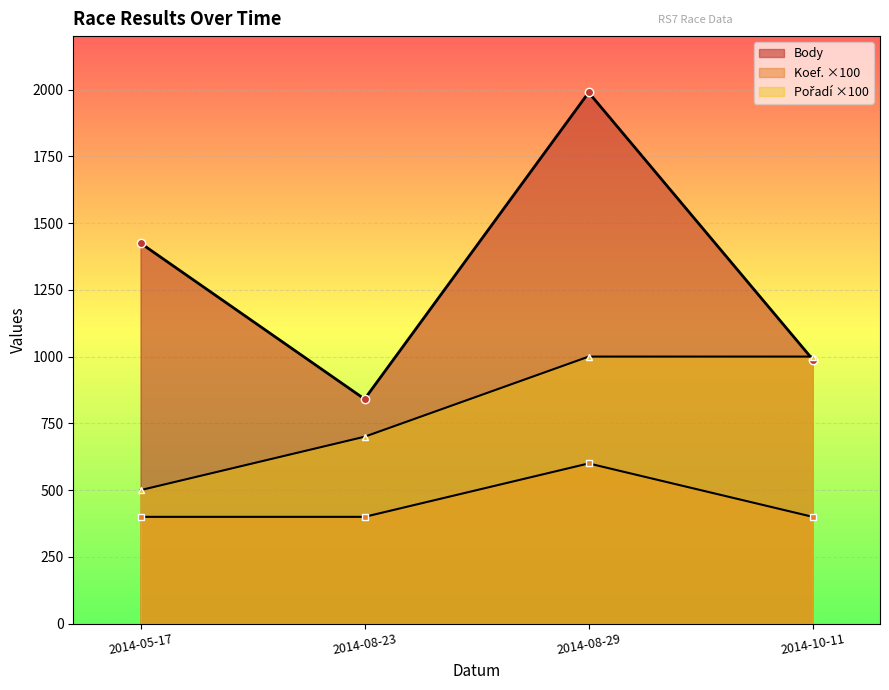

How many categories are shown in the chart?

4